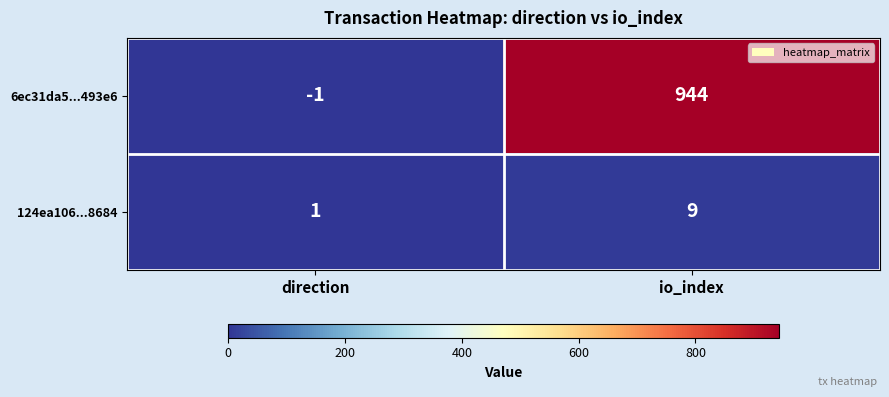

Count the number of data series in this chart.

2